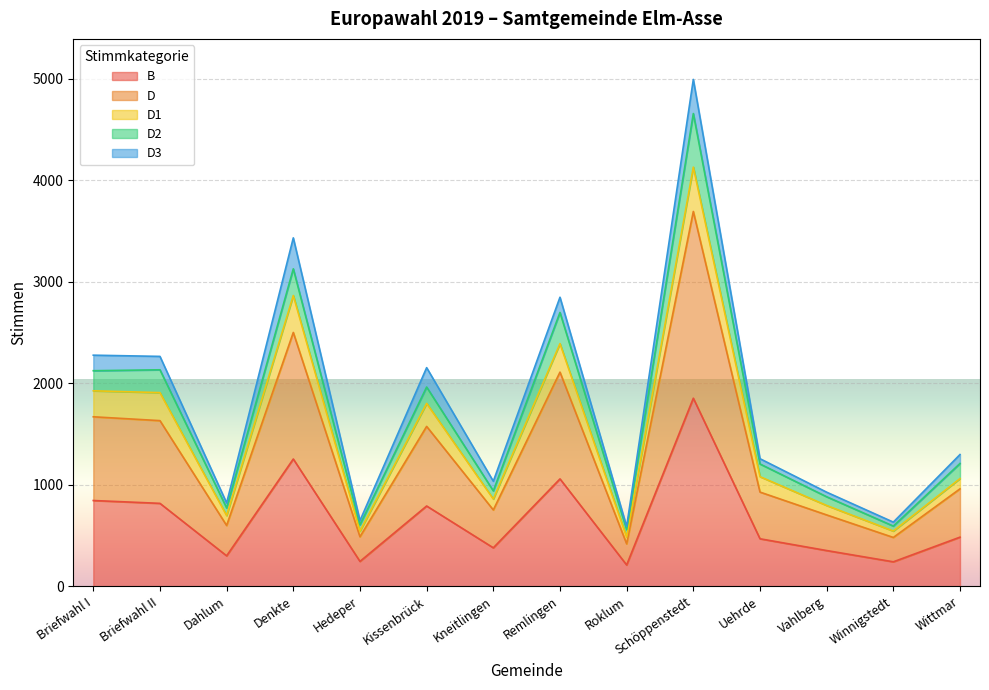

True or false: B has a value of 1057 at Remlingen.

True